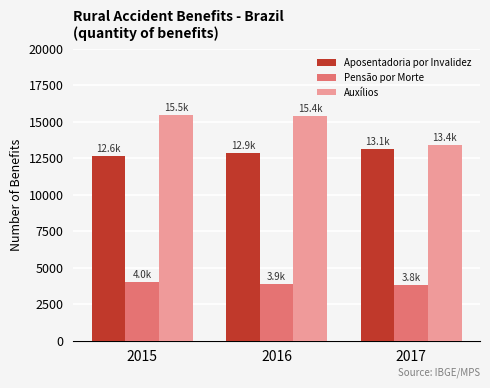

Which series changed the most between 2015 and 2017?

Auxílios